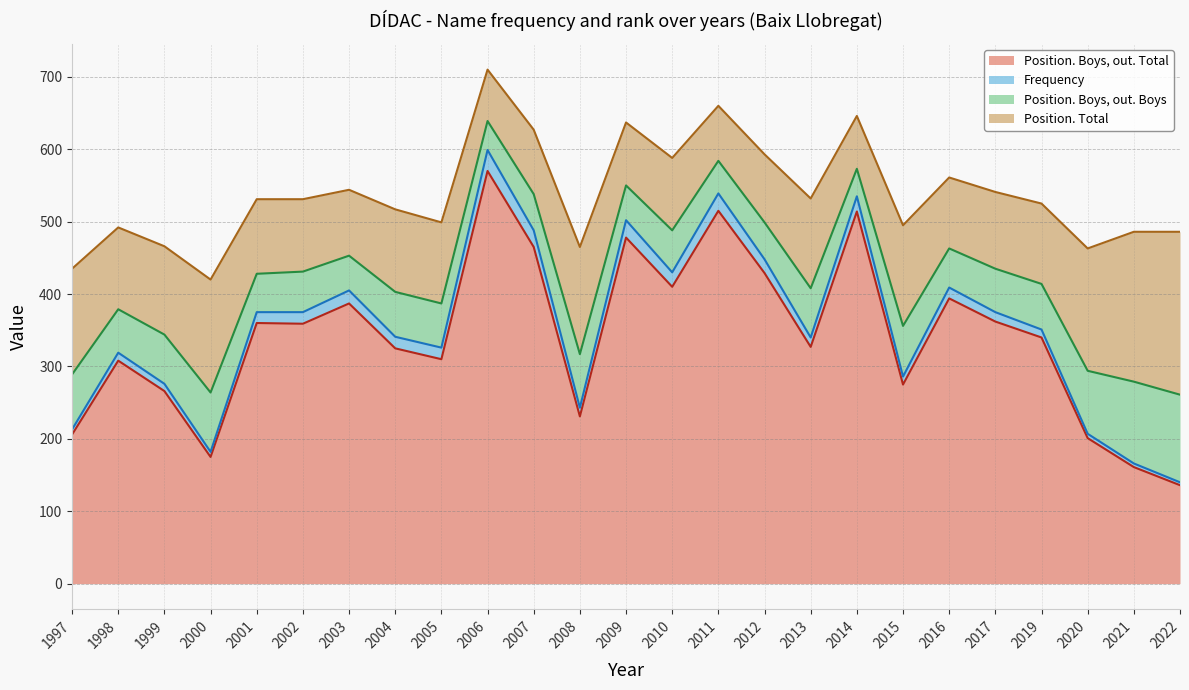

Reading right to left, transcribe all the data shown in this chart.

Position. Boys, out. Total: 136	161	201	340	362	394	275	514	327	429	515	410	478	231	465	570	310	325	387	359	360	175	266	308	206
Frequency: 4	5	6	11	13	15	11	21	13	19	24	20	24	12	23	29	16	16	18	16	15	7	10	11	7
Position. Boys, out. Boys: 121	113	87	63	60	54	70	38	68	51	45	58	48	74	50	40	61	62	48	56	53	82	68	60	76
Position. Total: 225	207	169	111	106	98	139	73	124	94	76	100	87	148	89	71	112	114	91	100	103	156	122	113	146